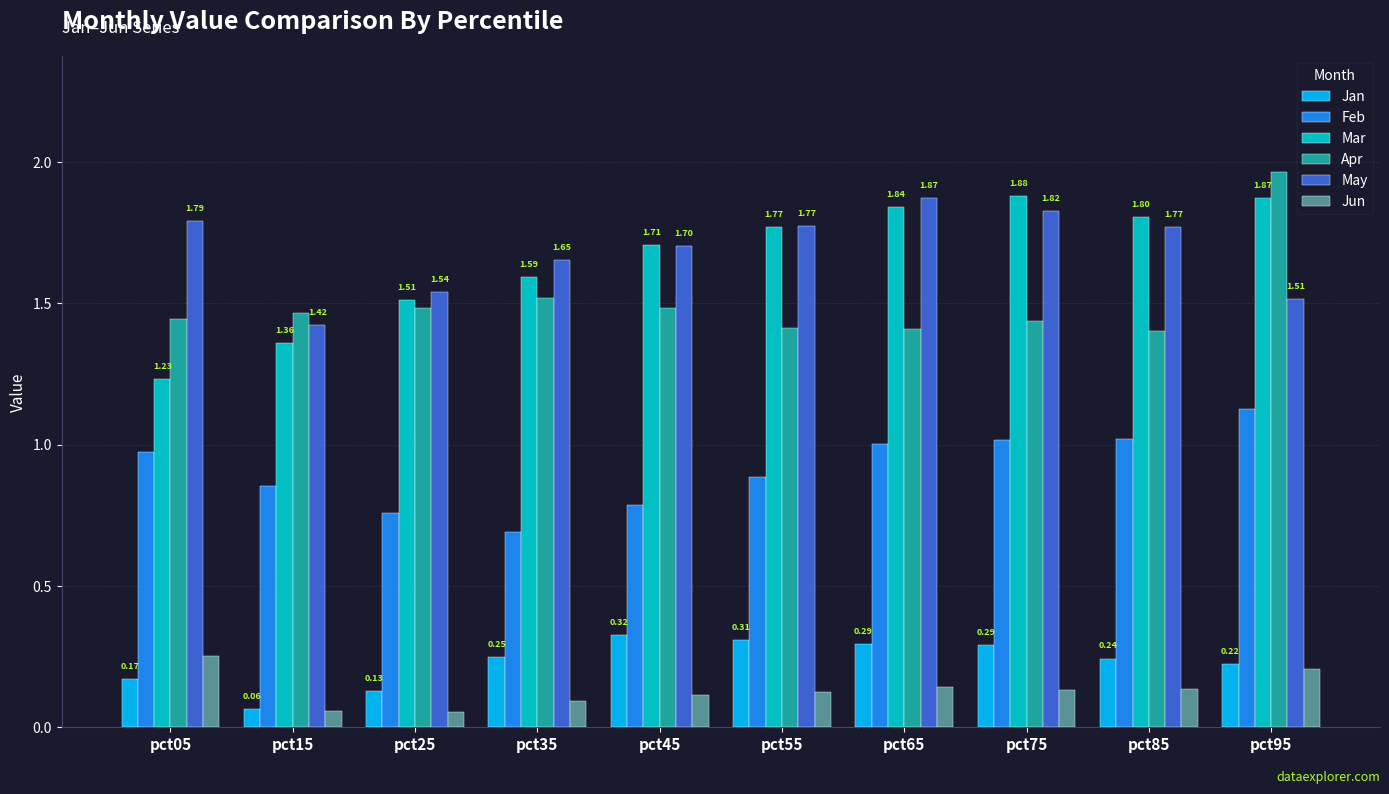

Is the value of Mar at pct55 greater than the value of Jun at pct75?

Yes